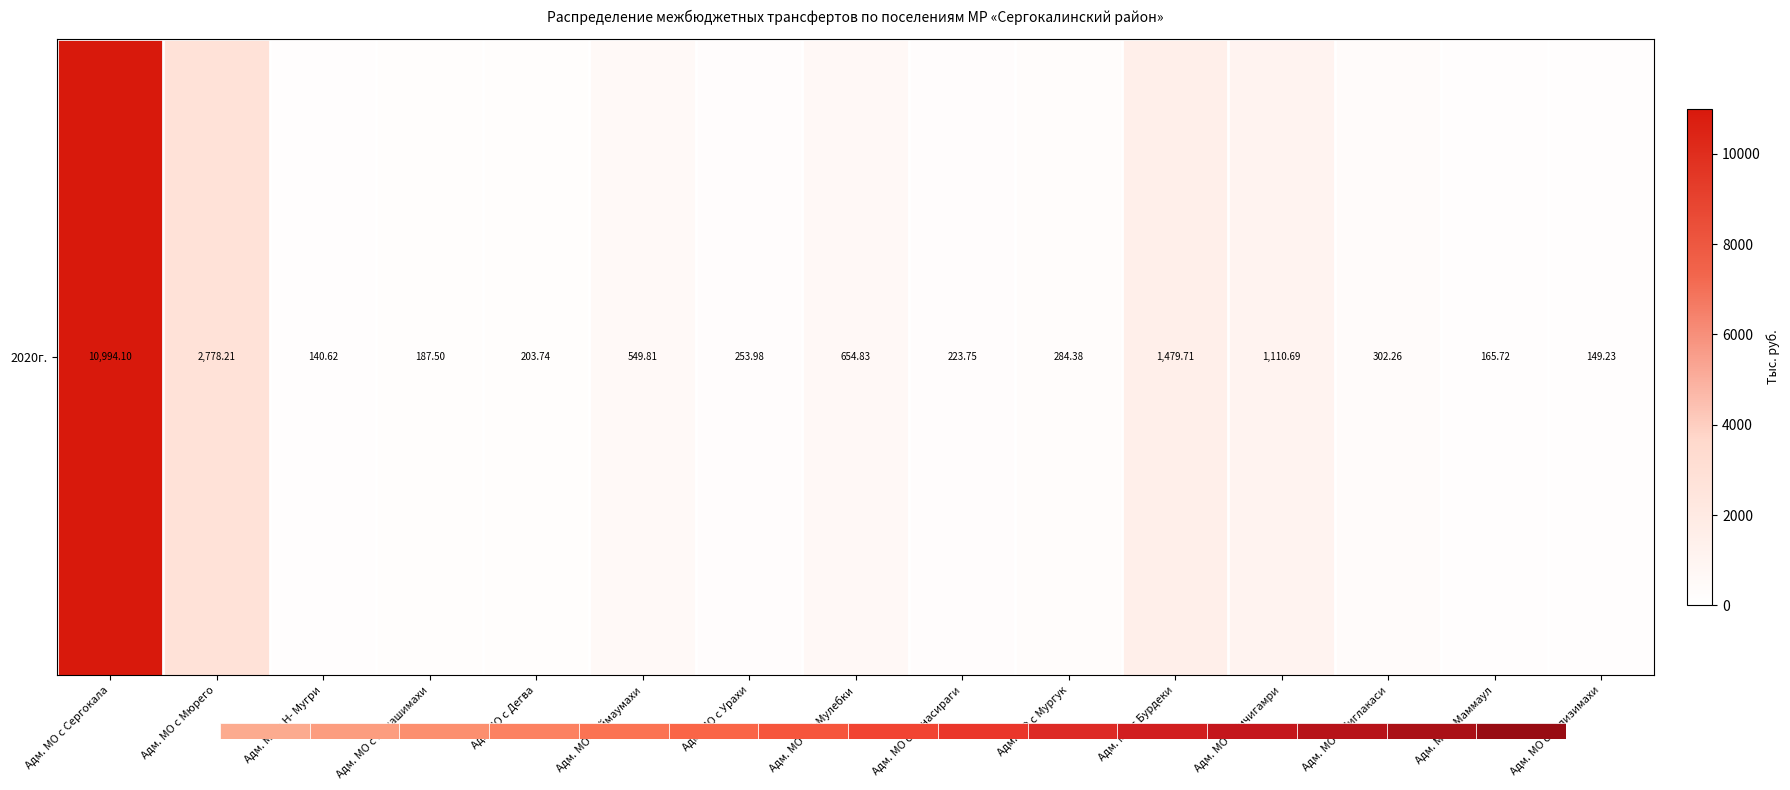

How many distinct data groups are displayed?

1